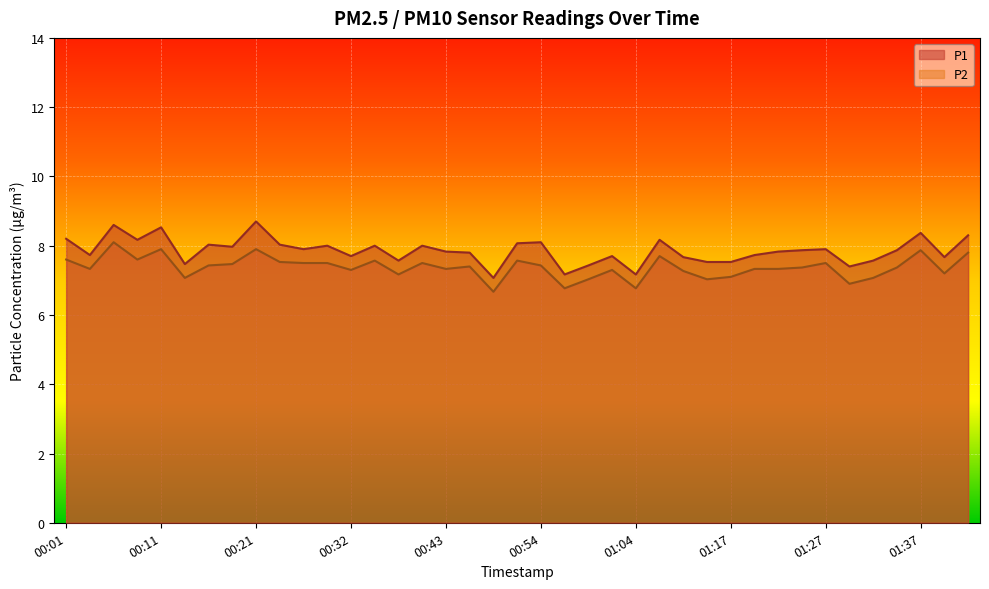

In P2, how many points are higher than both neighbors (excluding endpoints)?

11